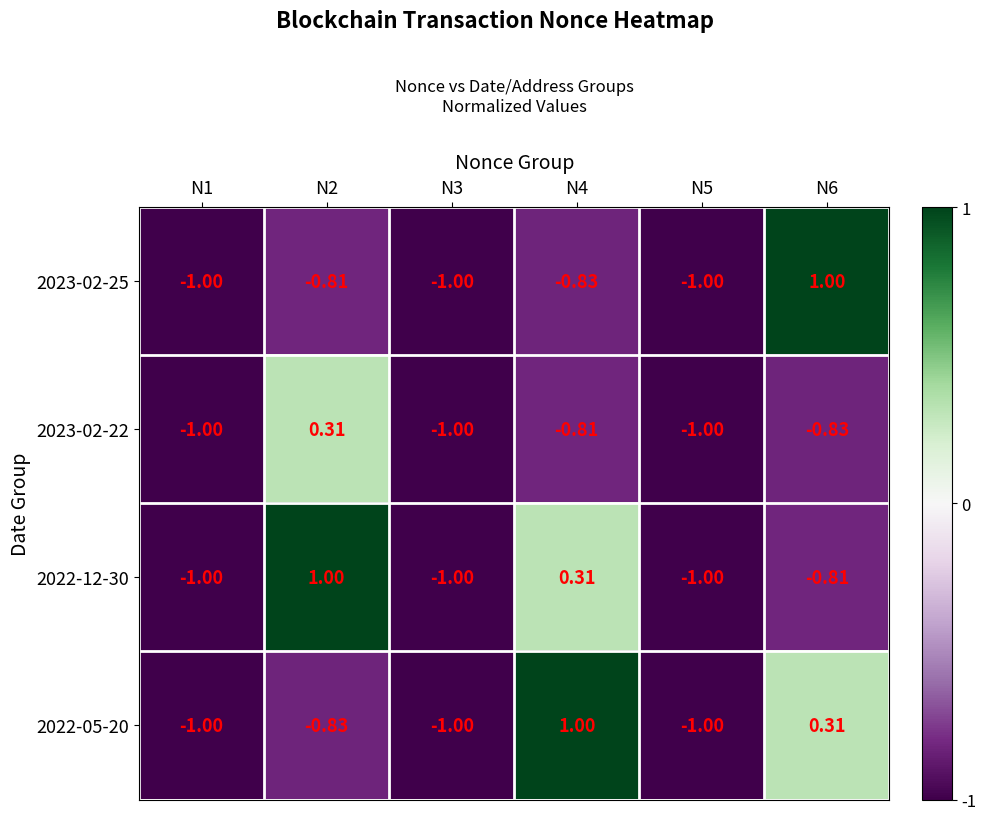

Is the value of 2023-02-25 at N1 greater than the value of 2022-05-20 at N6?

No